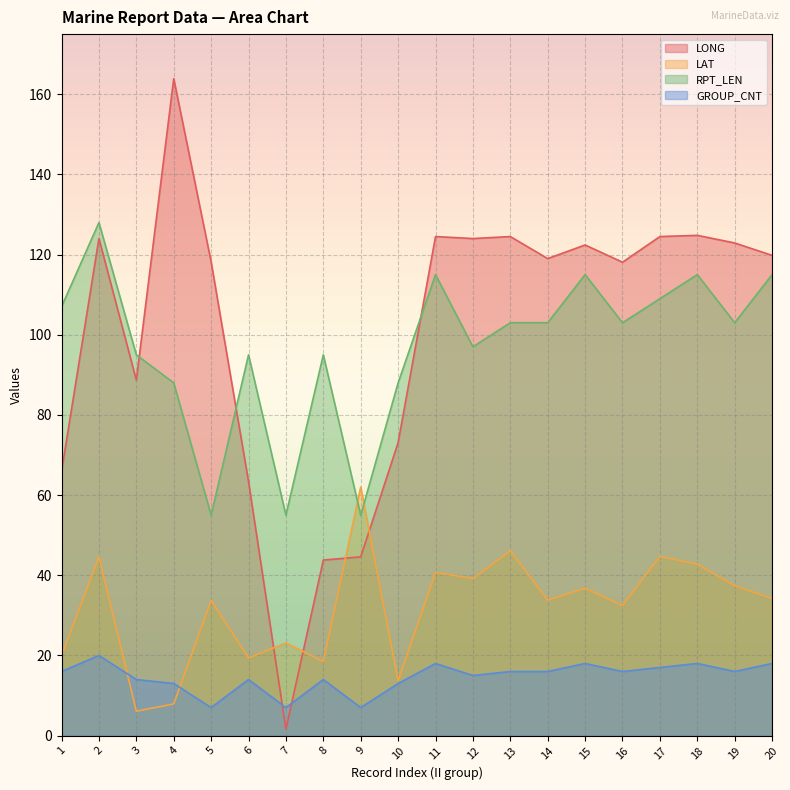

Between 10 and 18, which series saw the biggest shift?

LONG